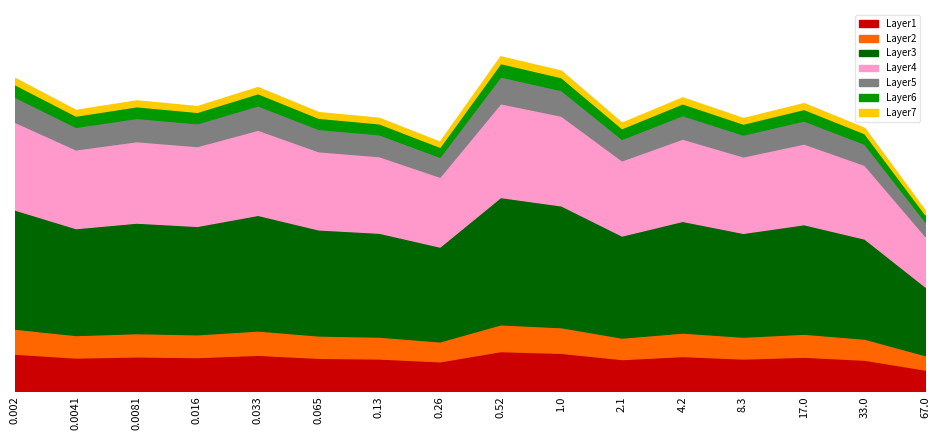

The value at 2.1 is 23.9. True or false?

False